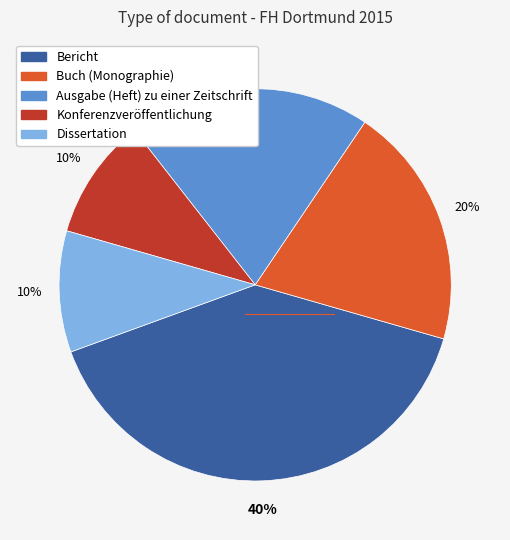

Which category has the biggest portion of the pie?

Bericht